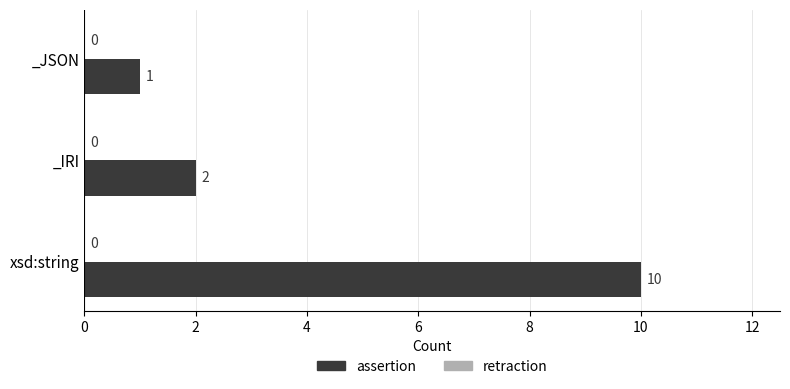

Does the chart contain stacked bars?

No